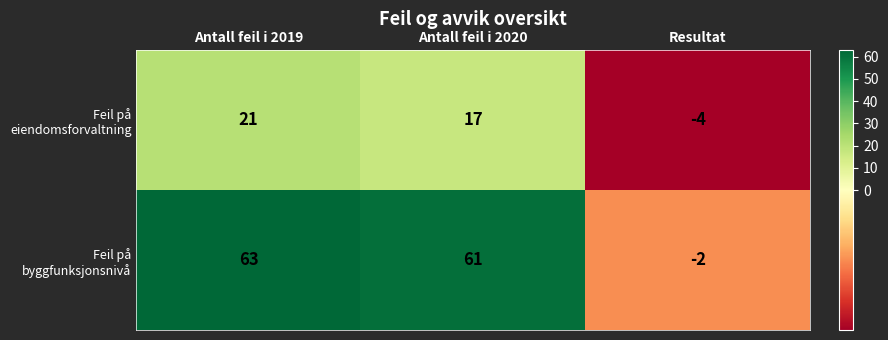

The value of Feil på eiendomsforvaltning at Antall feil i 2020 is 30. True or false?

False